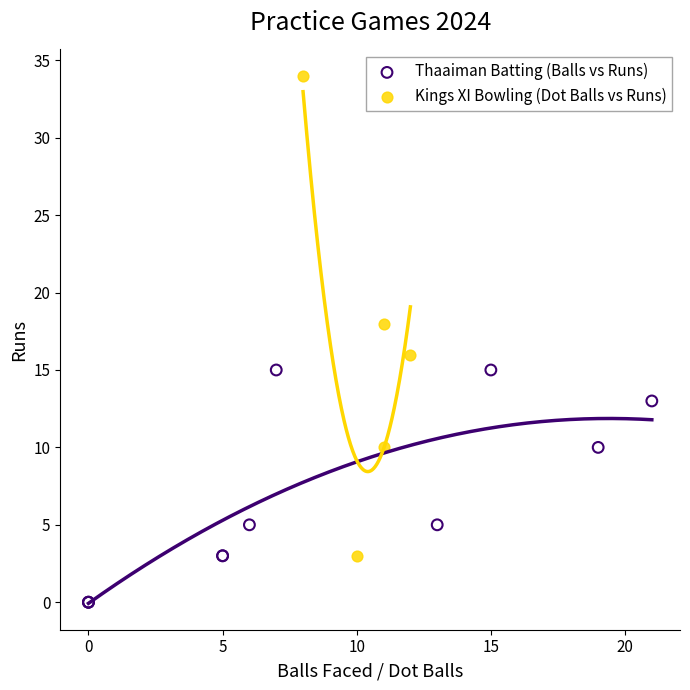

Which series reaches the minimum Y coordinate?

Thaaiman Batting (Balls vs Runs)